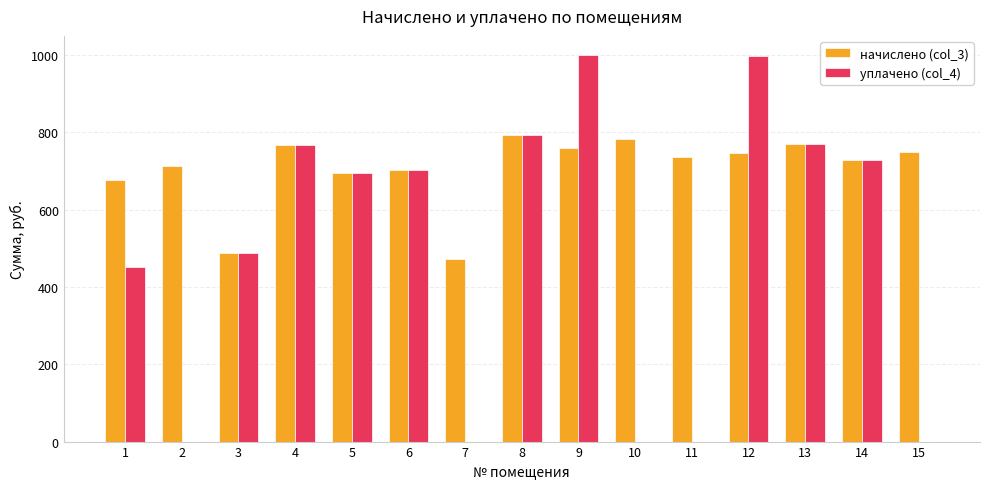

Where does the уплачено (col_4) series first go above 695?

4